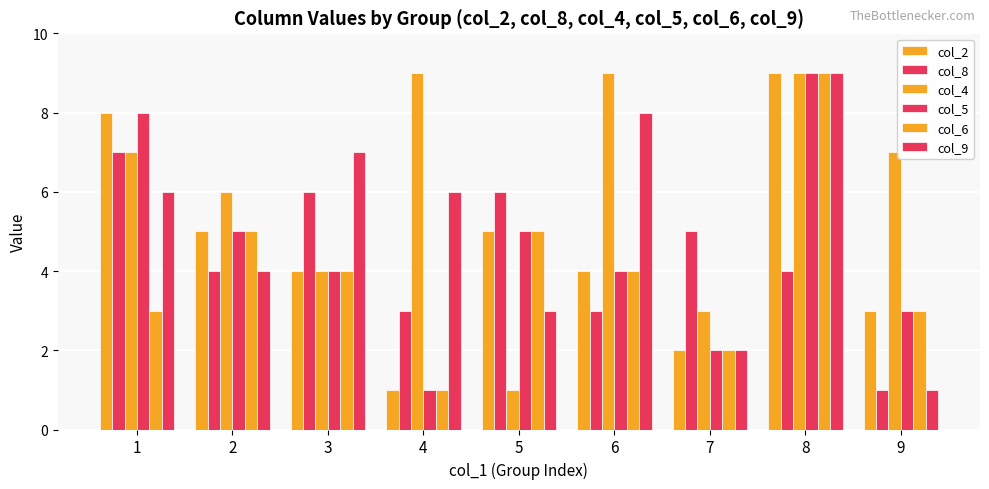

How many categories are shown in the chart?

9